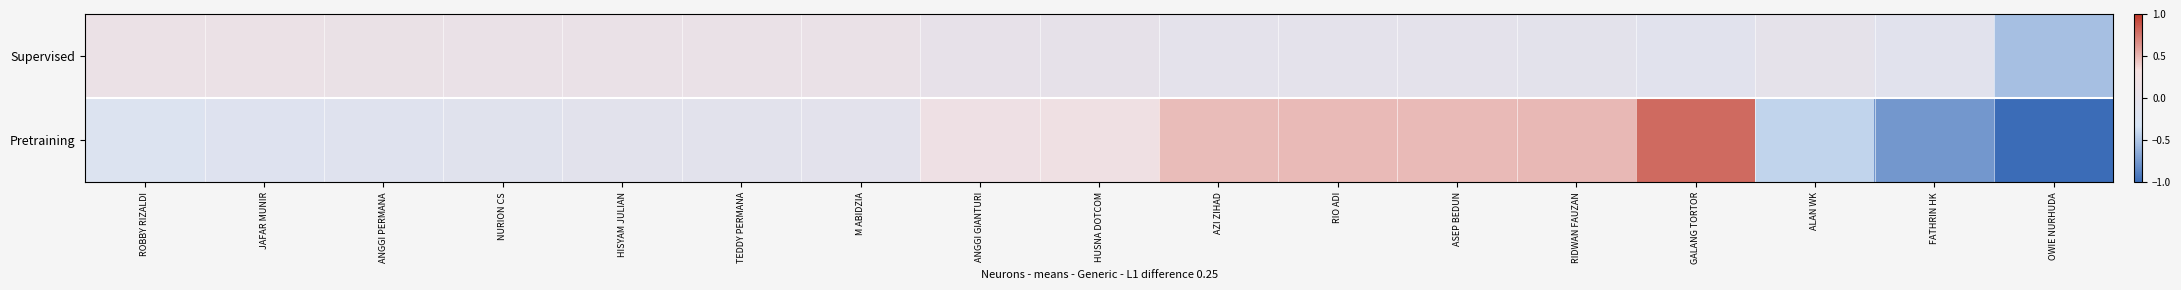

Reading left to right, transcribe all the data shown in this chart.

Supervised: ROBBY RIZALDI=0.1	JAFAR MUNIR=0.1	ANGGI PERMANA=0.1	NURION CS=0.1	HISYAM JULIAN=0.1	TEDDY PERMANA=0.1	M ABIDZIA=0.1	ANGGI GIANTURI=0.0	HUSNA DOTCOM=0.0	AZI ZIHAD=-0.0	RIO ADI=-0.0	ASEP BEDUN=-0.0	RIDWAN FAUZAN=-0.0	GALANG TORTOR=-0.1	ALAN WK=-0.0	FATHRIN HK=-0.1	OWIE NURHUDA=-0.5
Pretraining: ROBBY RIZALDI=-0.2	JAFAR MUNIR=-0.2	ANGGI PERMANA=-0.1	NURION CS=-0.1	HISYAM JULIAN=-0.1	TEDDY PERMANA=-0.1	M ABIDZIA=-0.0	ANGGI GIANTURI=0.2	HUSNA DOTCOM=0.2	AZI ZIHAD=0.5	RIO ADI=0.5	ASEP BEDUN=0.5	RIDWAN FAUZAN=0.5	GALANG TORTOR=0.8	ALAN WK=-0.4	FATHRIN HK=-0.8	OWIE NURHUDA=-1.2